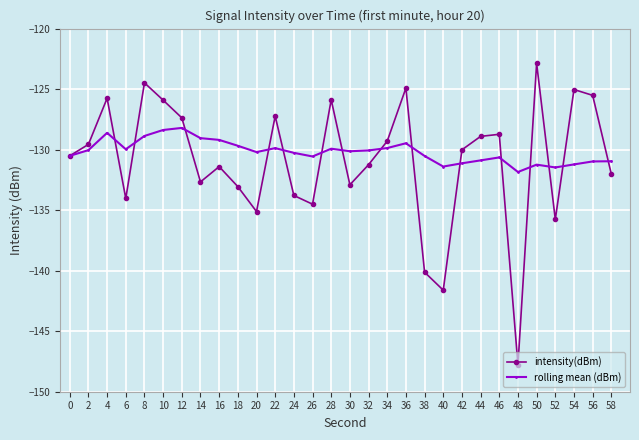

Is the value of rolling mean (dBm) at 18 greater than the value of intensity(dBm) at 20?

Yes